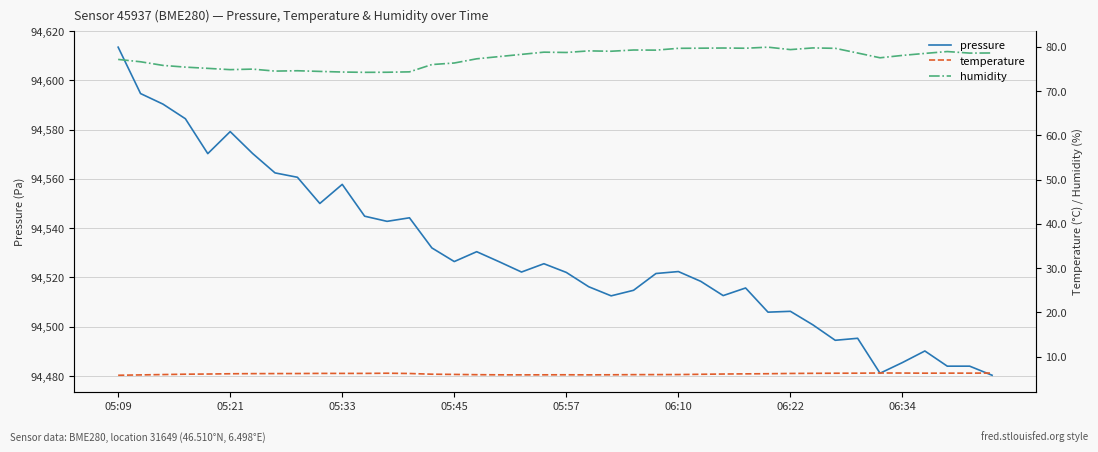

True or false: humidity has more than 0 interior local peaks.

True